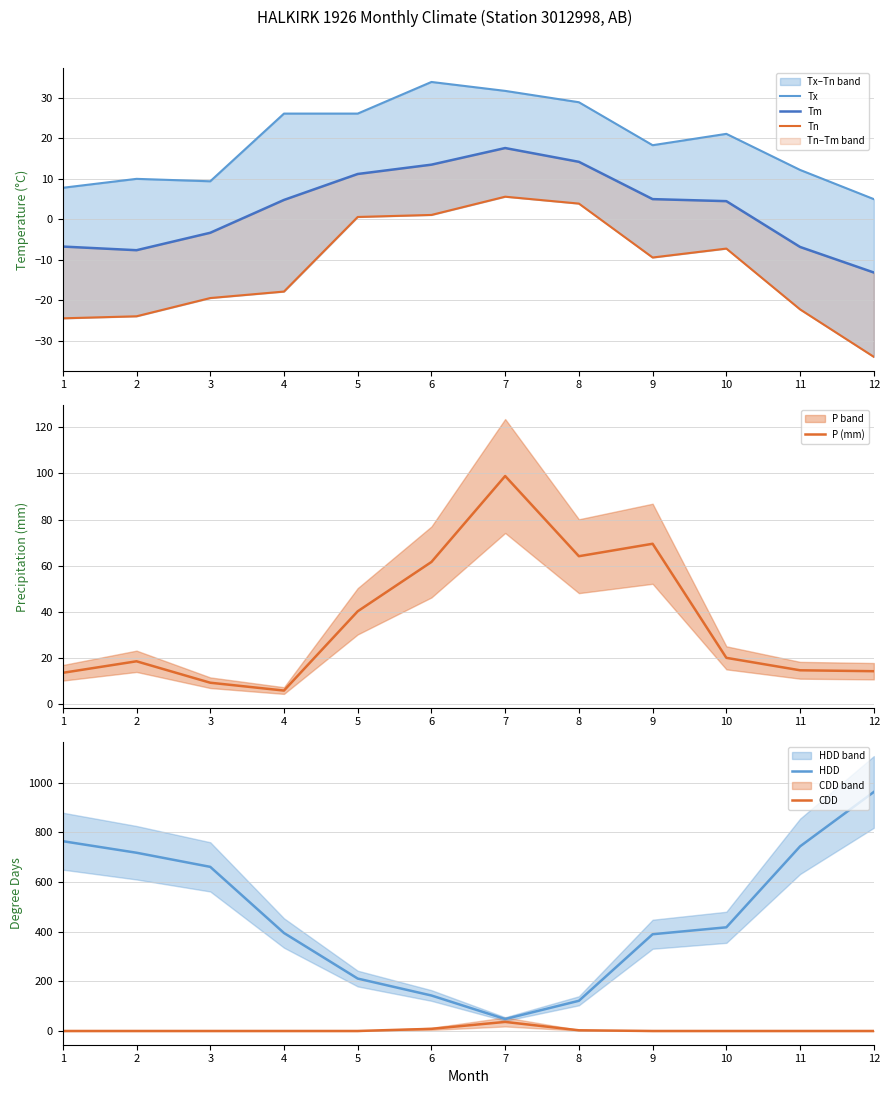

Which category has the lowest value in the Tn series?

12